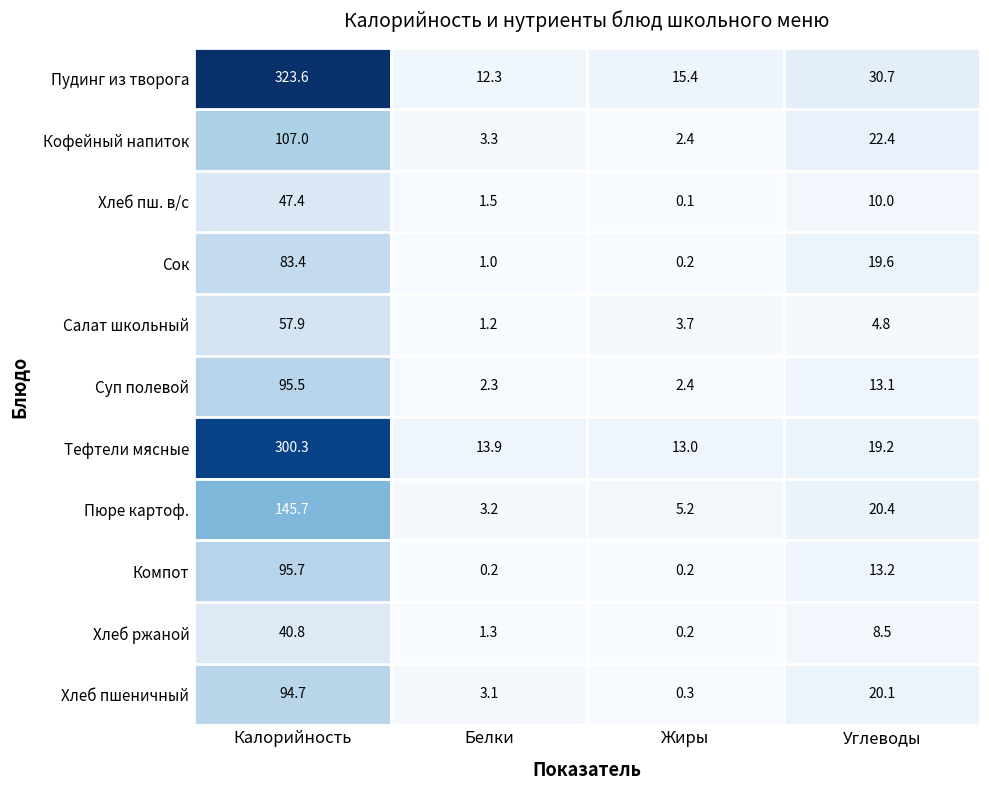

How many data points in Суп полевой are less than 13?

2